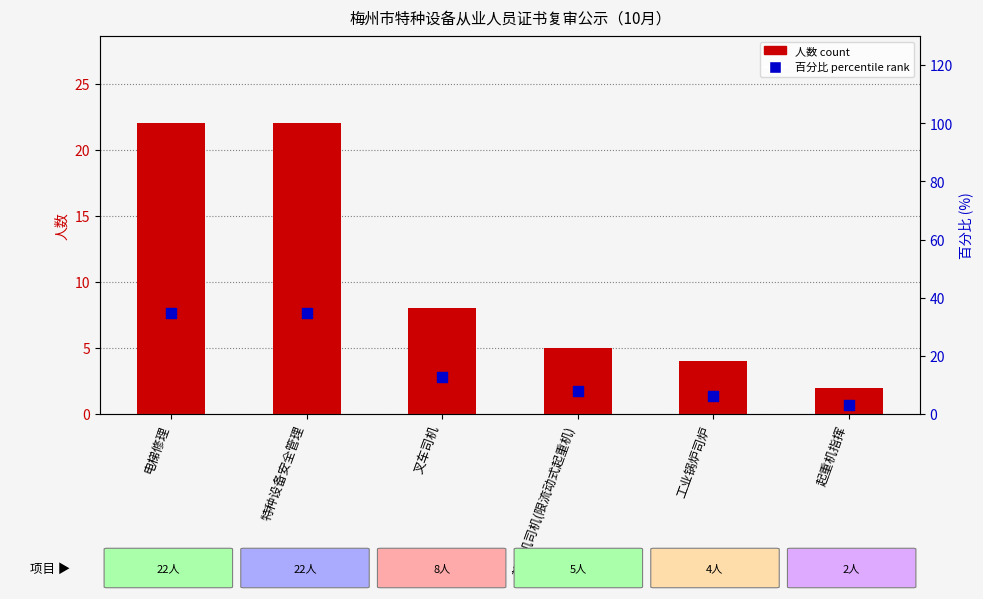

What are all the series names shown in the legend?

count, percentile rank